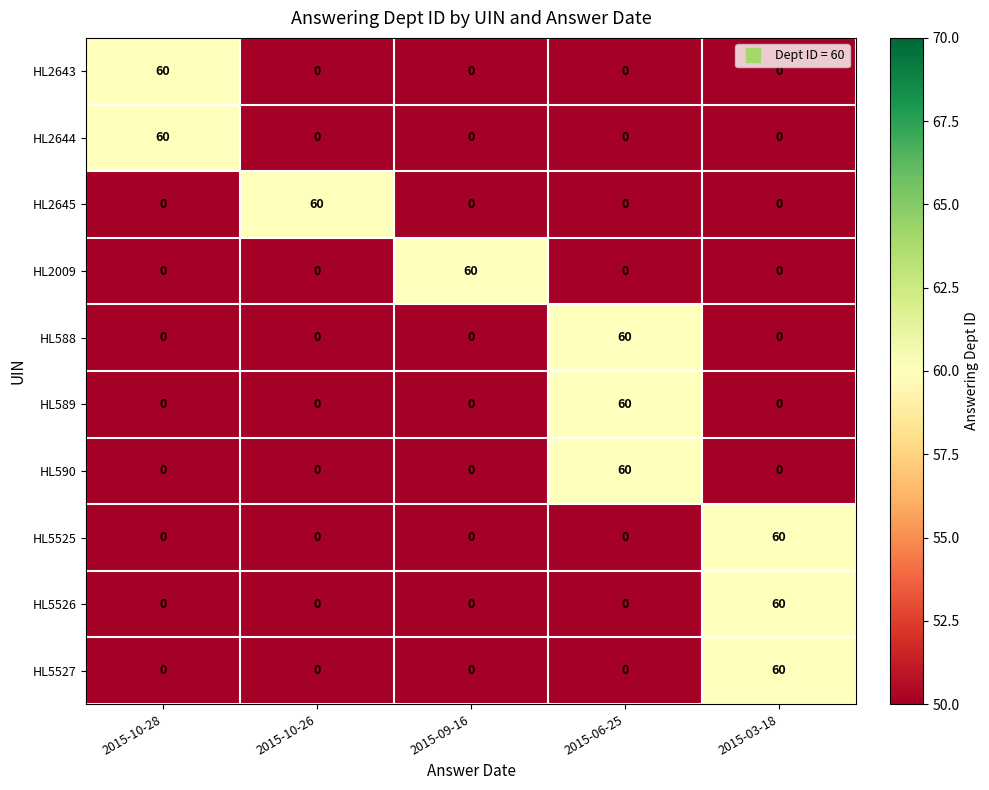

How many distinct data groups are displayed?

10